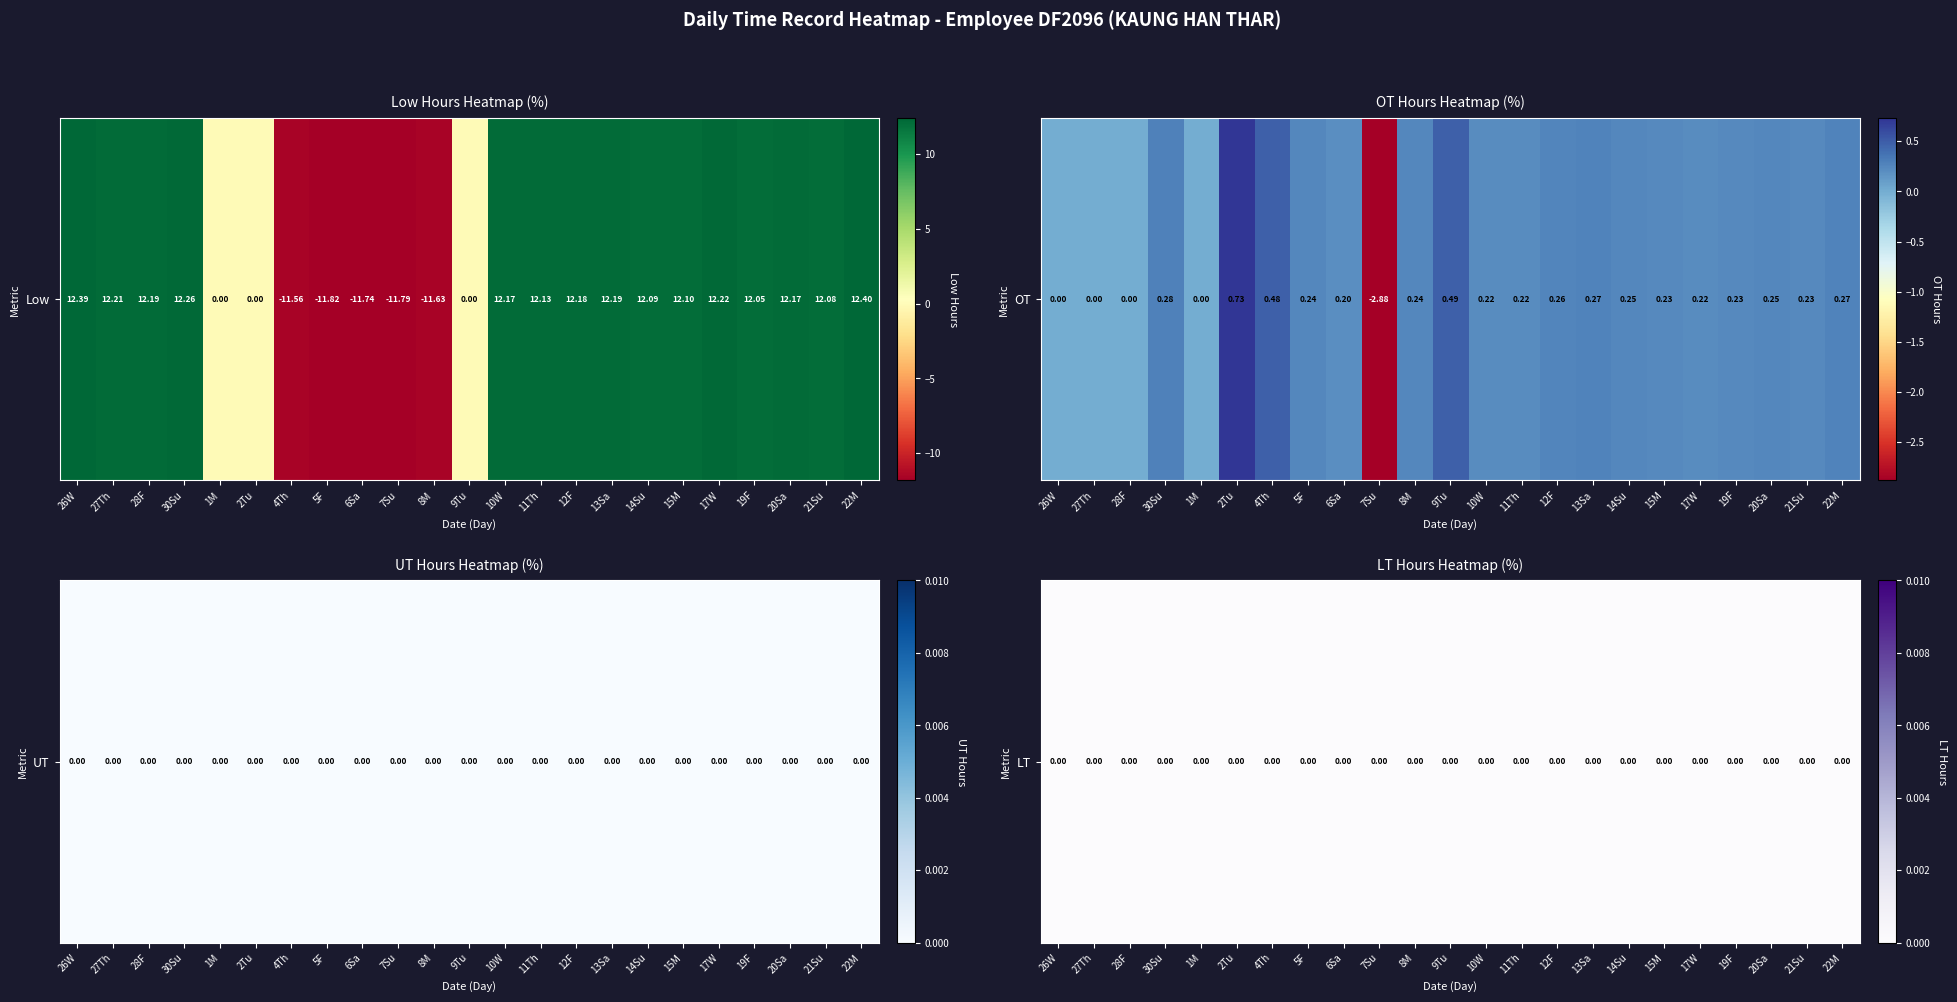

The value of 22_Mon at UT is -4.0. True or false?

False